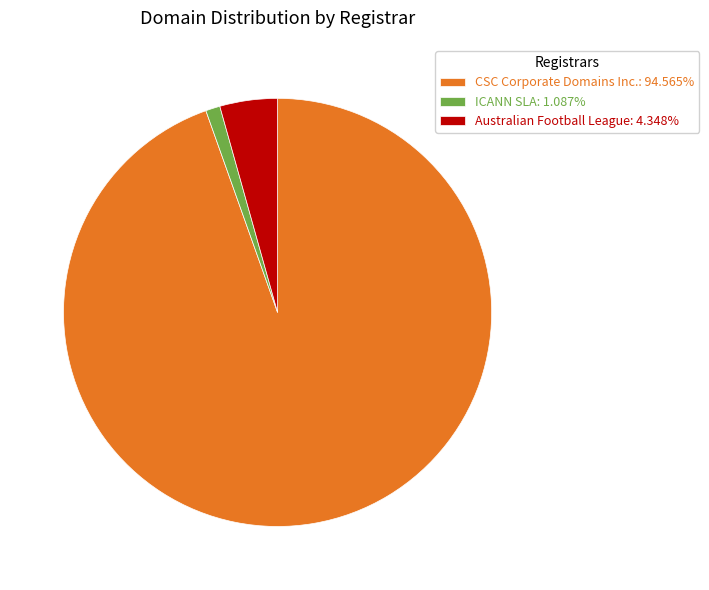

Approximately how many times larger is the value at CSC Corporate Domains Inc.: 94.565% compared to Australian Football League: 4.348%?

21.7